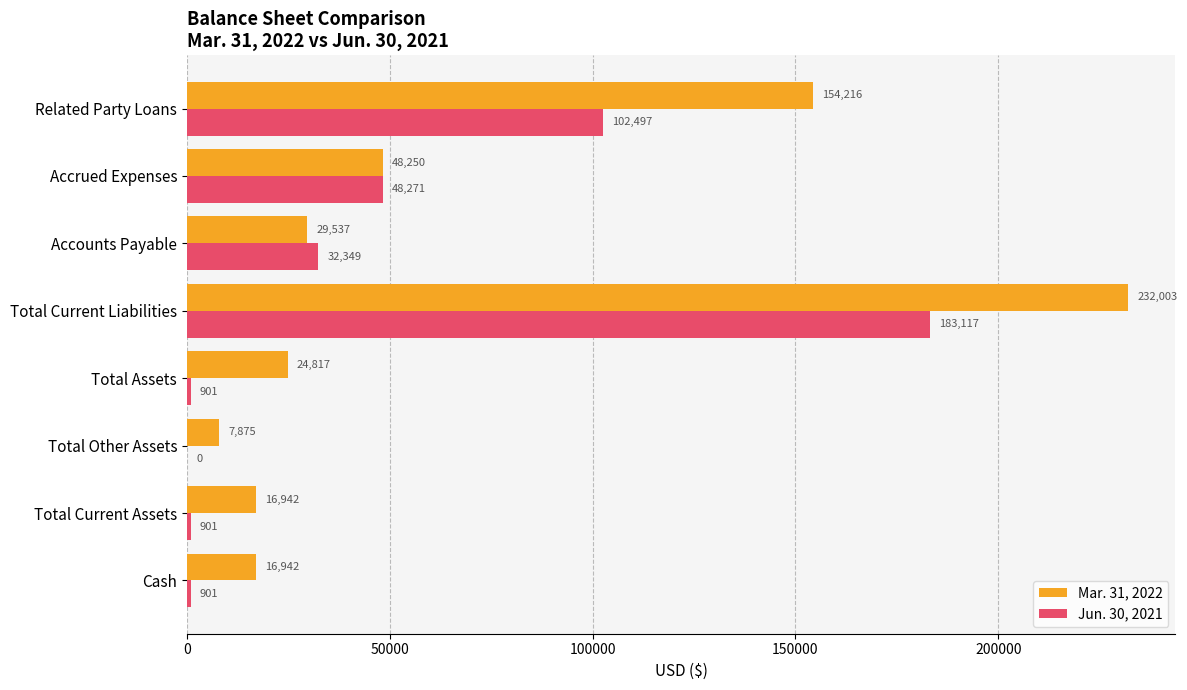

What is the highest value of the Mar. 31, 2022 series?

232003